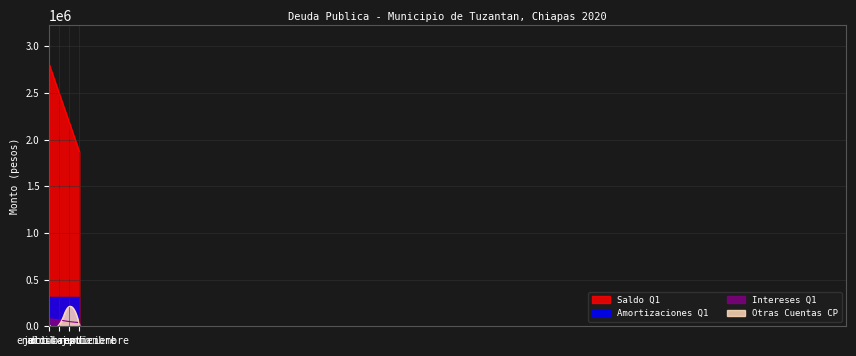

How many series are shown in this chart?

4